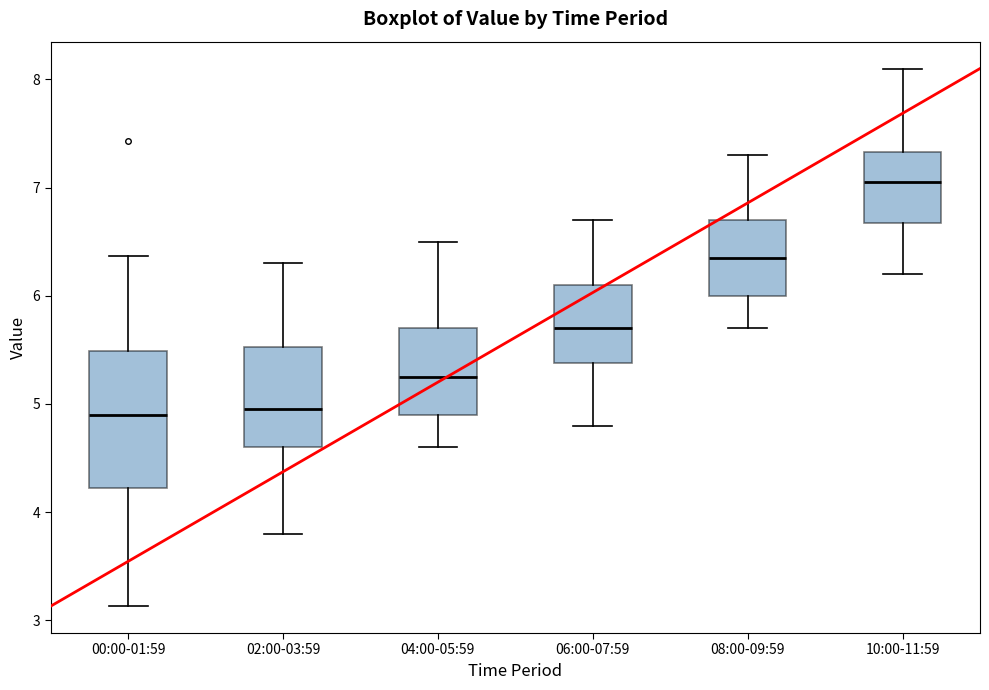

Reading left to right, read every box against the y-axis: the position of its median line, the range the box covers, and the ends of its whiskers. The values are not printed on the chart, so give them approximately, as read against the axis.

00:00-01:59: median 4.9, box 4.2 to 5.5, whiskers 3.1 to 6.4
02:00-03:59: median 5.0, box 4.6 to 5.5, whiskers 3.8 to 6.3
04:00-05:59: median 5.3, box 4.9 to 5.7, whiskers 4.6 to 6.5
06:00-07:59: median 5.7, box 5.4 to 6.1, whiskers 4.8 to 6.7
08:00-09:59: median 6.4, box 6.0 to 6.7, whiskers 5.7 to 7.3
10:00-11:59: median 7.1, box 6.7 to 7.3, whiskers 6.2 to 8.1